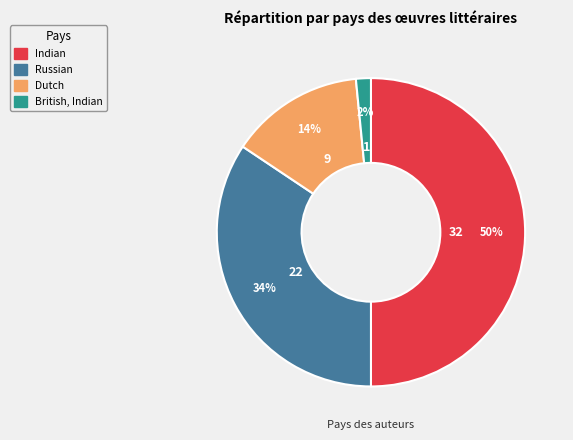

Is Russian the majority of the pie?

No